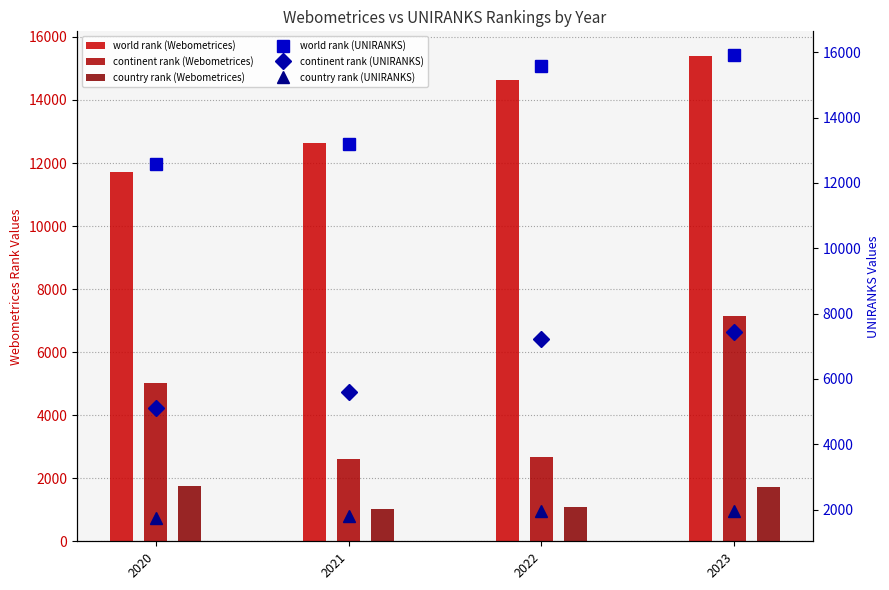

Reading right to left, list all the values displayed in this chart.

world rank (Webometrices): 15407	14638	12627	11718
continent rank (Webometrices): 7162	2664	2620	5037
country rank (Webometrices): 1738	1073	1036	1767
world rank (UNIRANKS): 15928	15564	13176	12593
continent rank (UNIRANKS): 7423	7217	5594	5101
country rank (UNIRANKS): 1972	1949	1813	1743